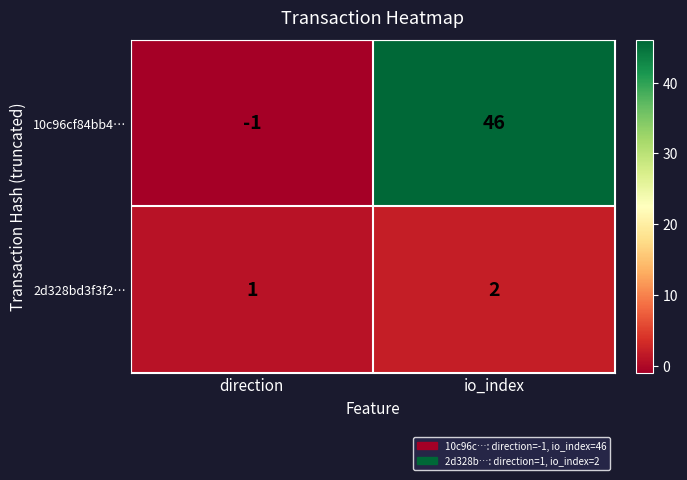

At how many categories does at least one series exceed 24?

1